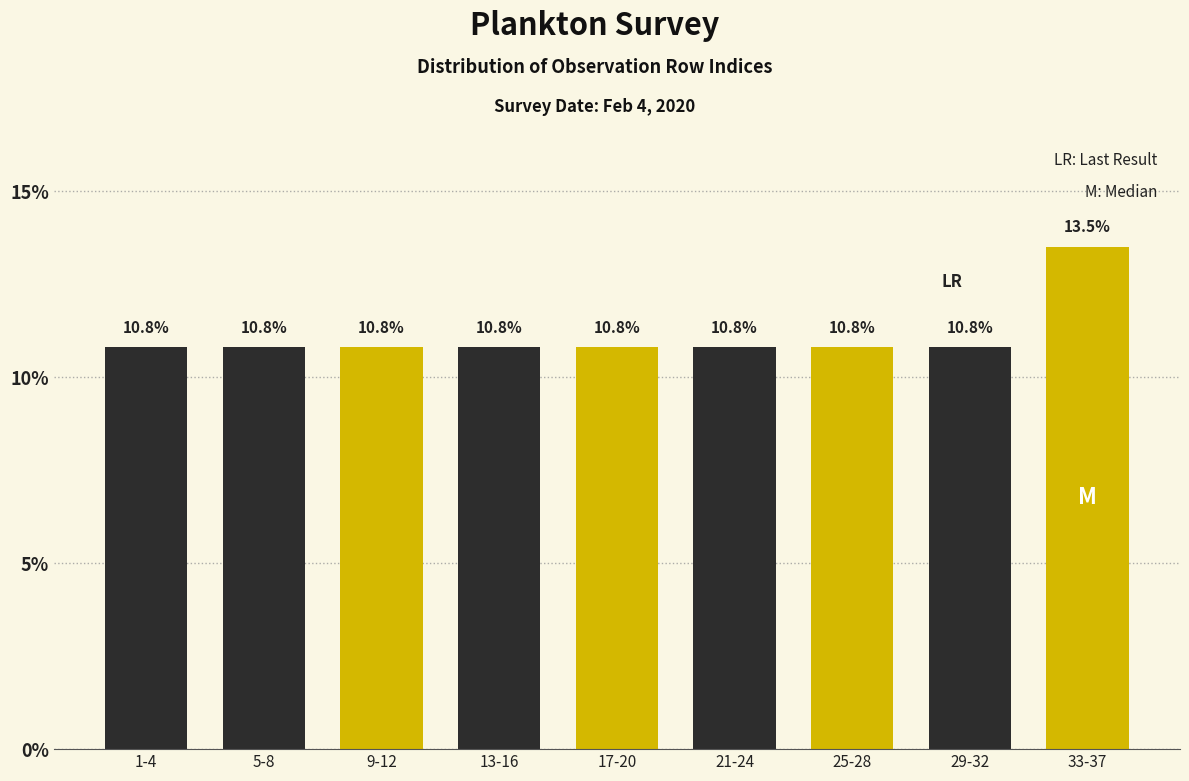

Reading left to right, extract all data points from this chart.

1-4=10.8	5-8=10.8	9-12=10.8	13-16=10.8	17-20=10.8	21-24=10.8	25-28=10.8	29-32=10.8	33-37=13.5